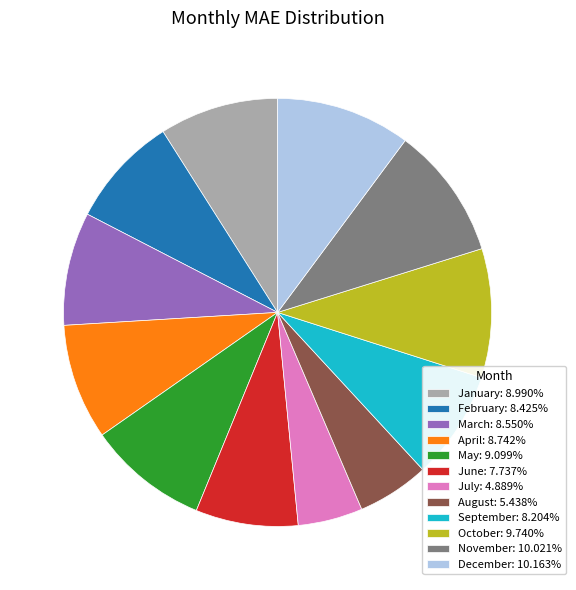

Approximately how many times larger is the value at November: 10.021% compared to May: 9.099%?

1.1